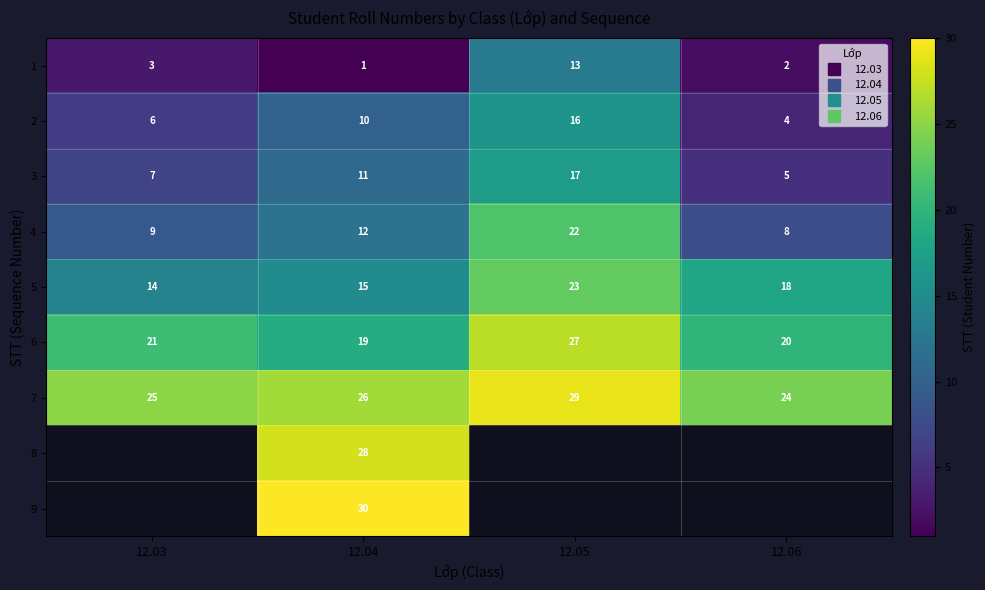

At how many categories does at least one series exceed 19?

4